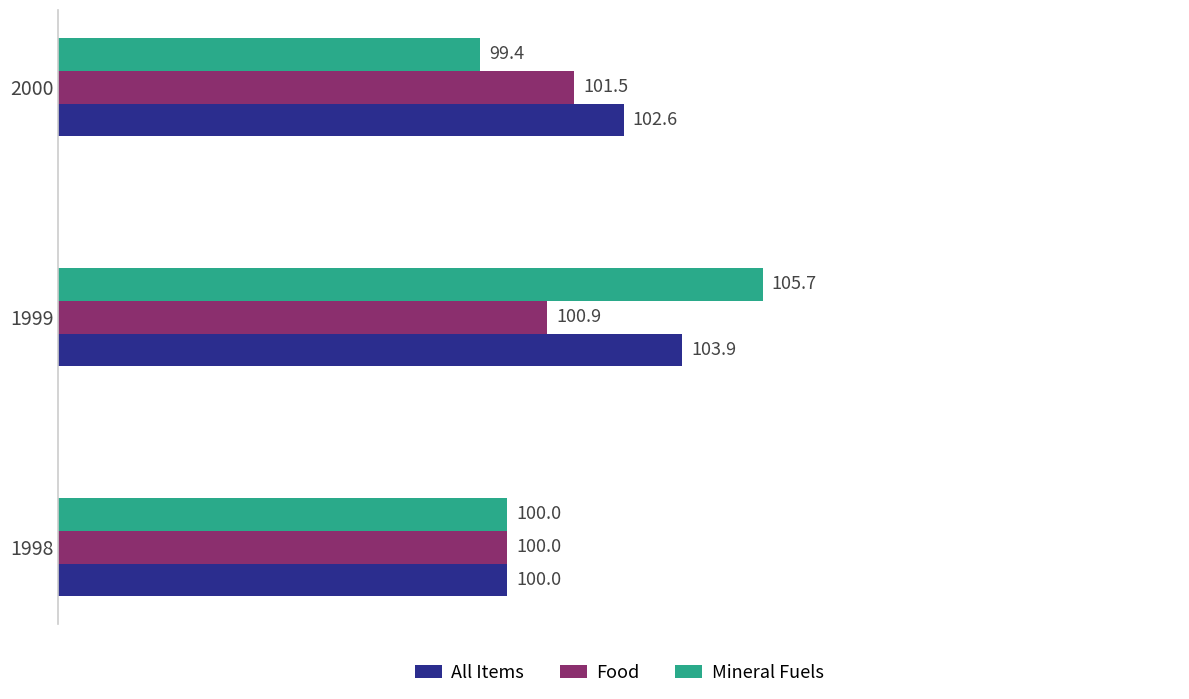

True or false: Mineral Fuels has a value of 105.7 at 1999.

True